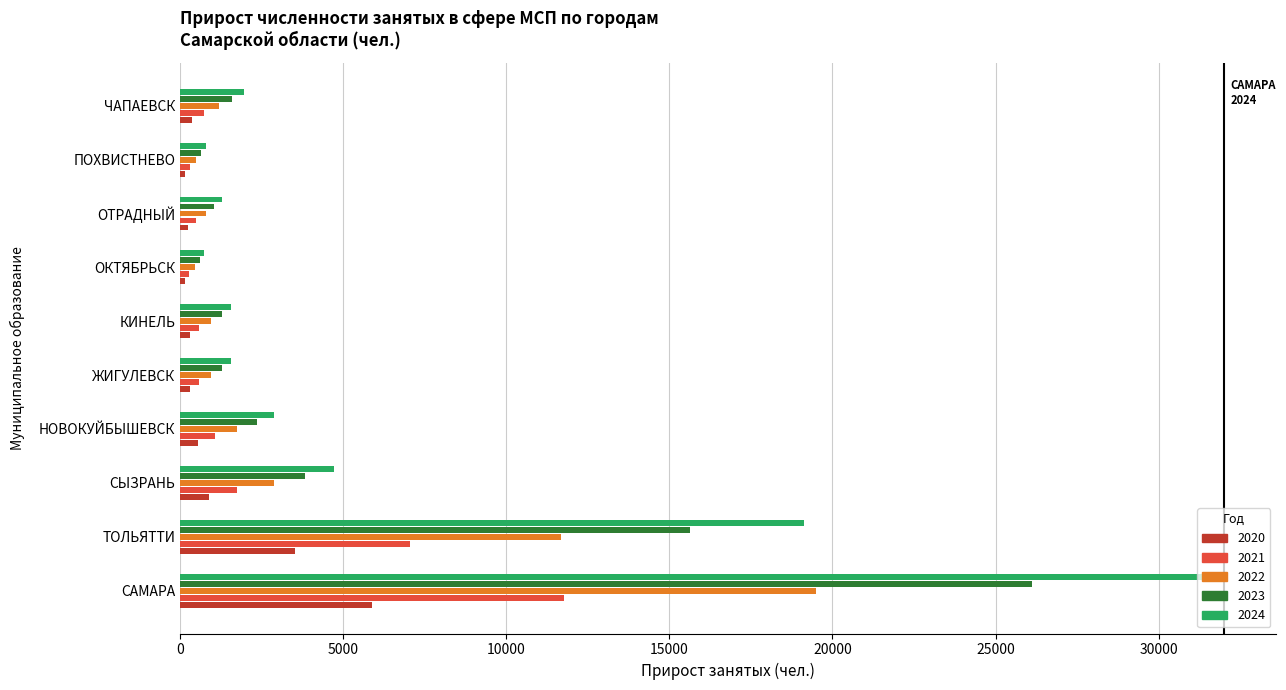

The 2023 series shows 36443 at САМАРА. True or false?

False